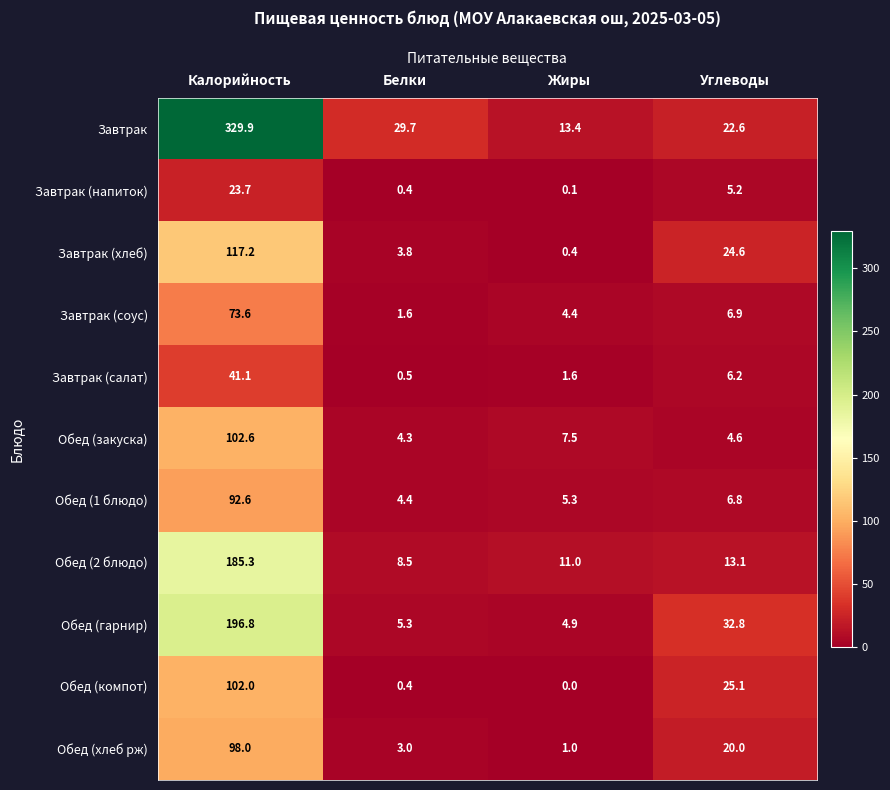

Count the number of categories in the chart.

4